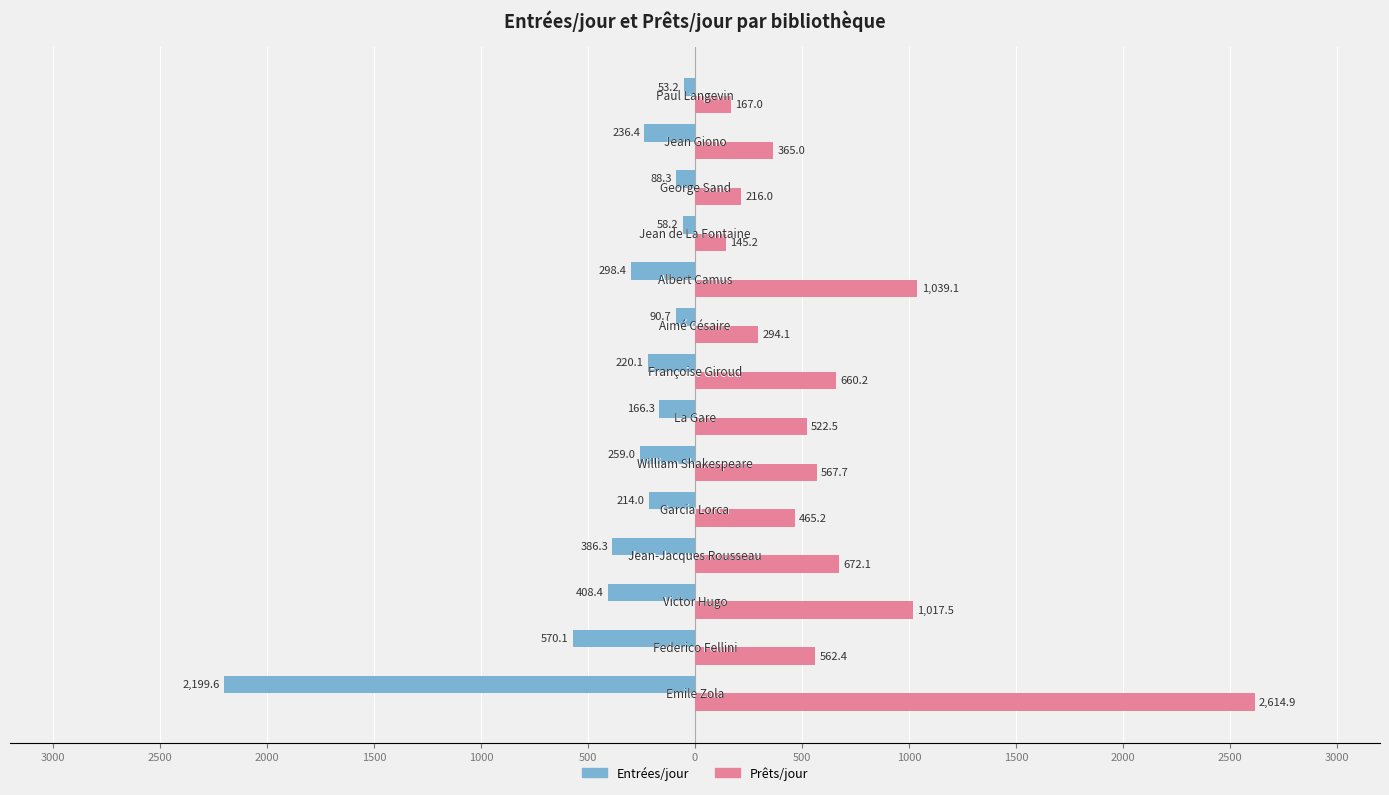

What is the minimum value for Prêts/jour?

145.2